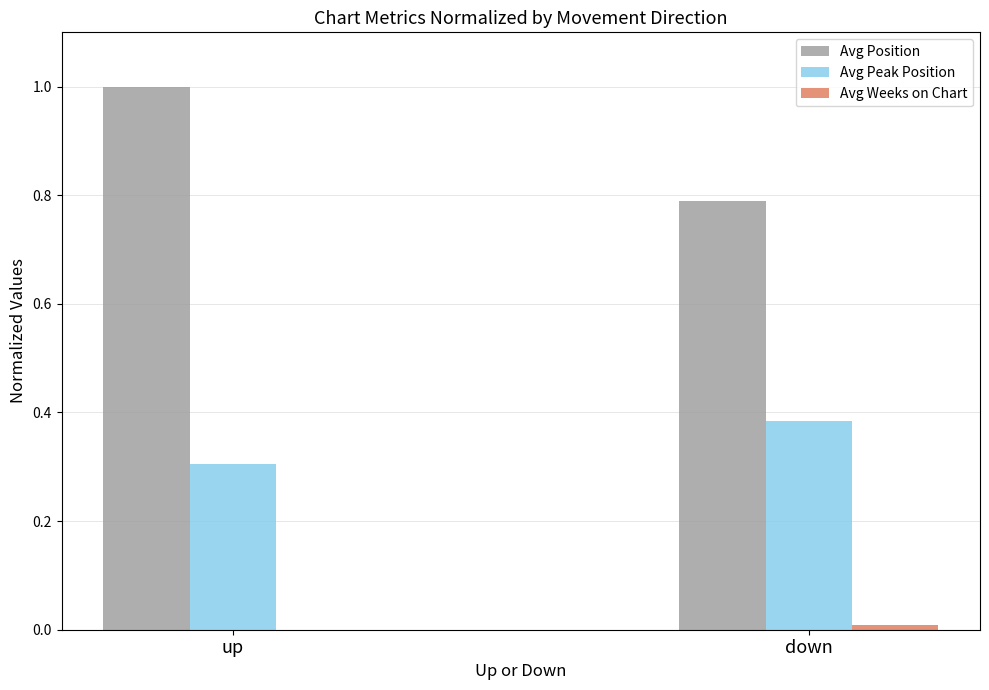

At which category is the sum across all series the highest?

up